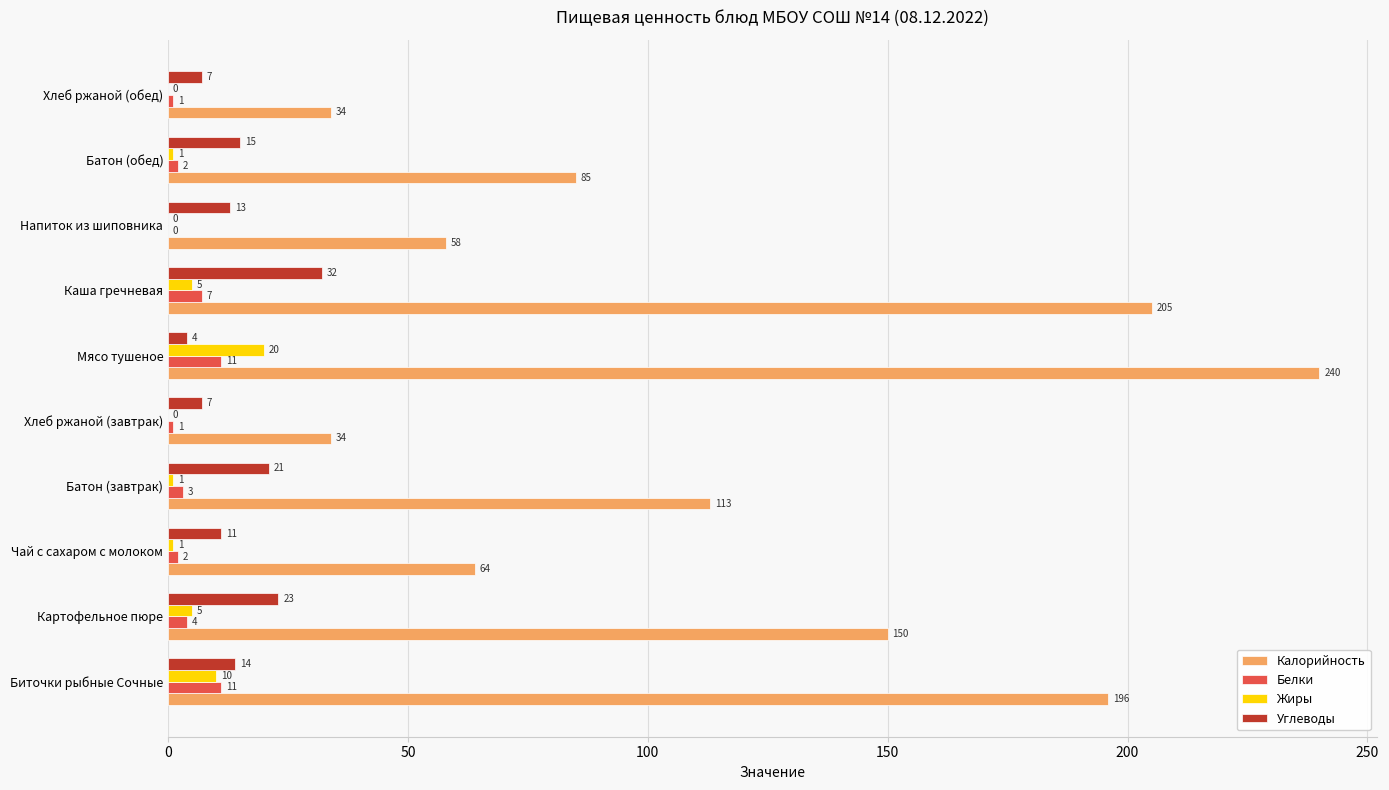

What is the sum of all Калорийность values?

1179